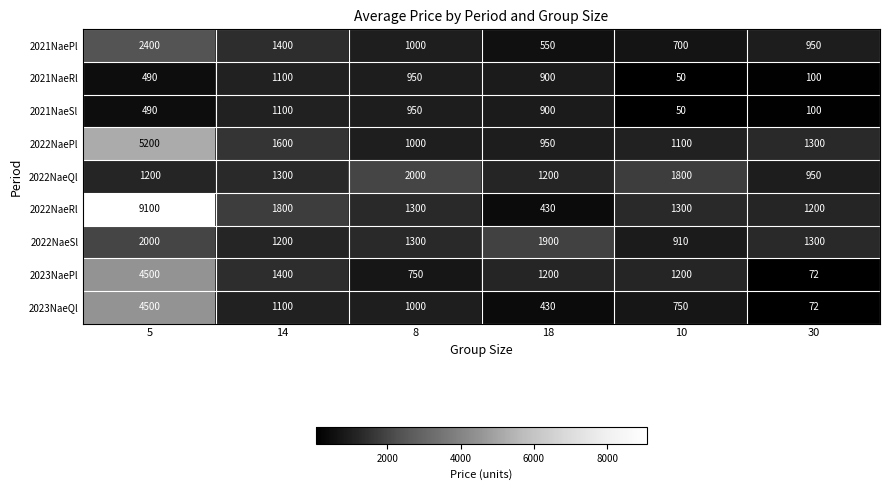

Is it true that 2021NaeRl equals 453 at 18?

False